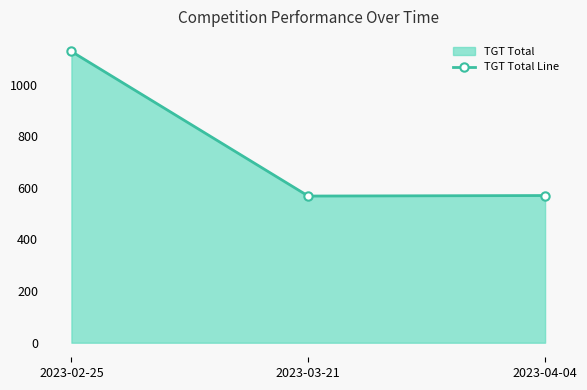

How many series are shown in this chart?

1